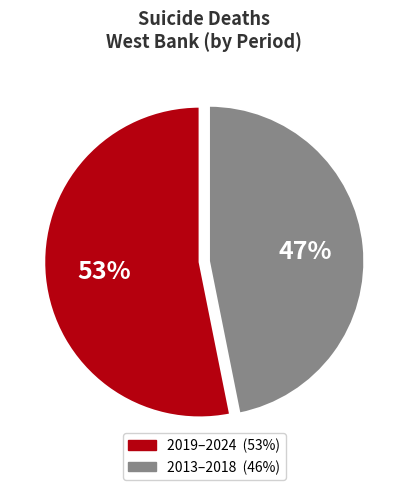

To the nearest percent, what is the average slice percentage?

50%